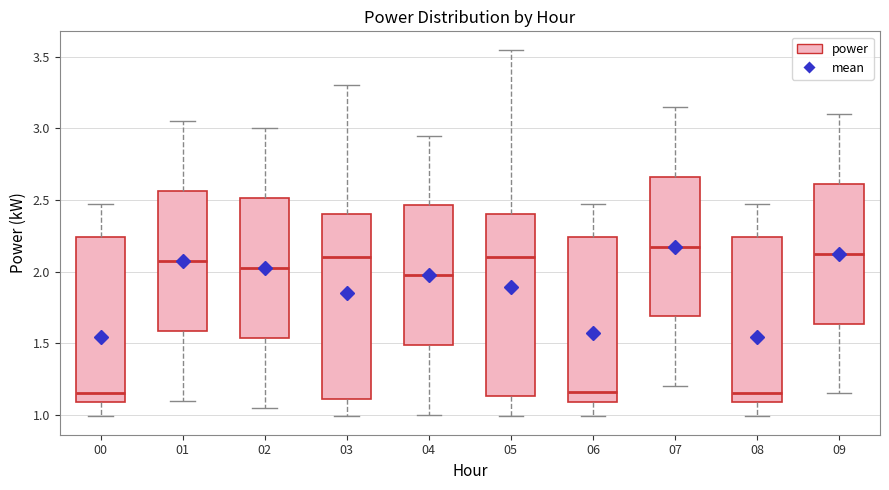

Where does the median line of the box at x = 08 sit on the y-axis? The values are not printed on the chart, so give them approximately, as read against the axis.

1.15